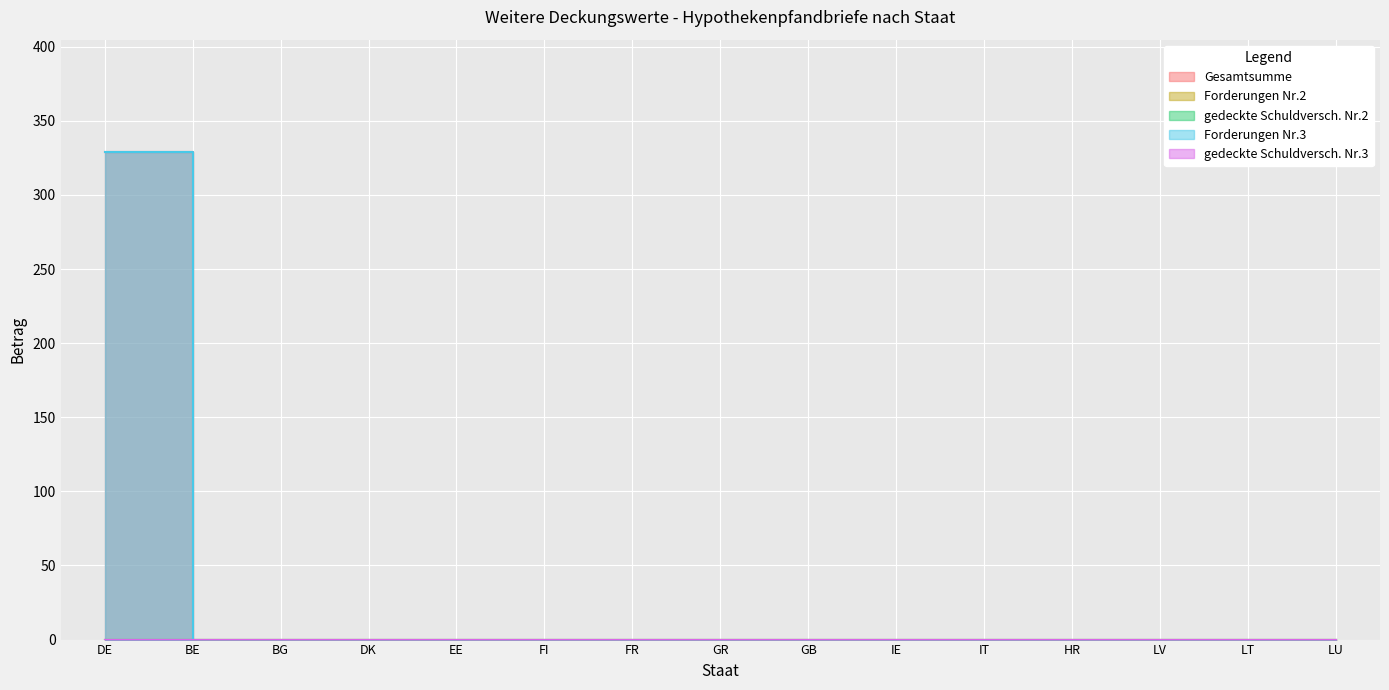

True or false: Gesamtsumme and gedeckte Schuldversch. Nr.3 intersect in this chart.

False